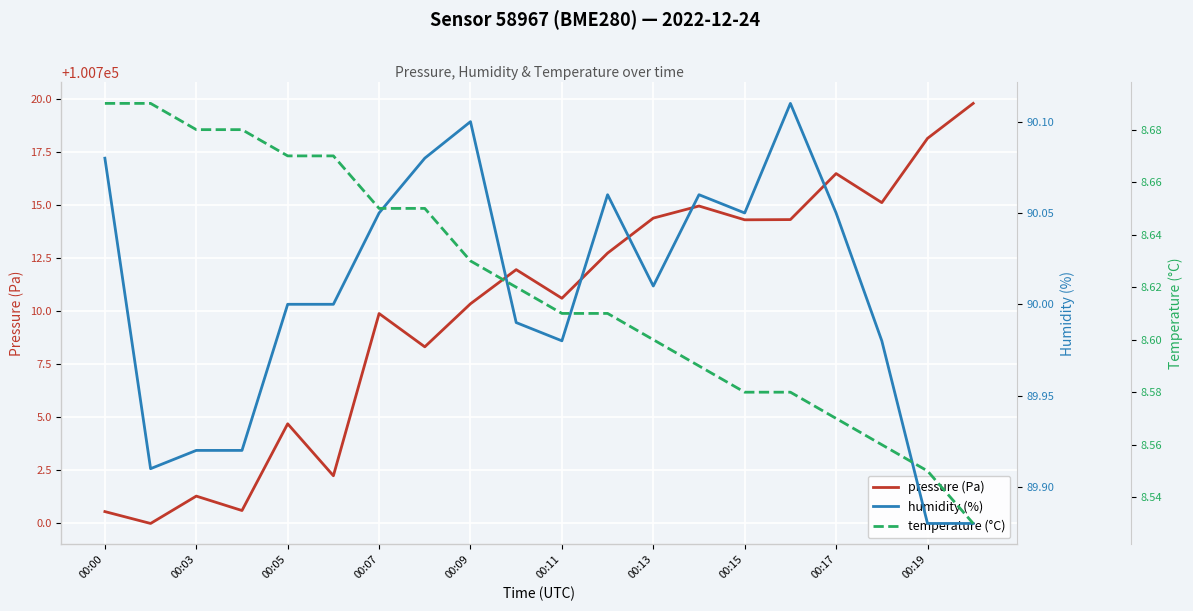

The value of pressure (Pa) at 00:00 is 65448.2. True or false?

False